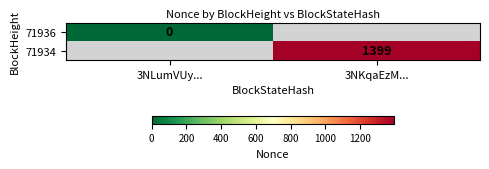

The value of 71934 at 3NKqaEzM... is 2485. True or false?

False